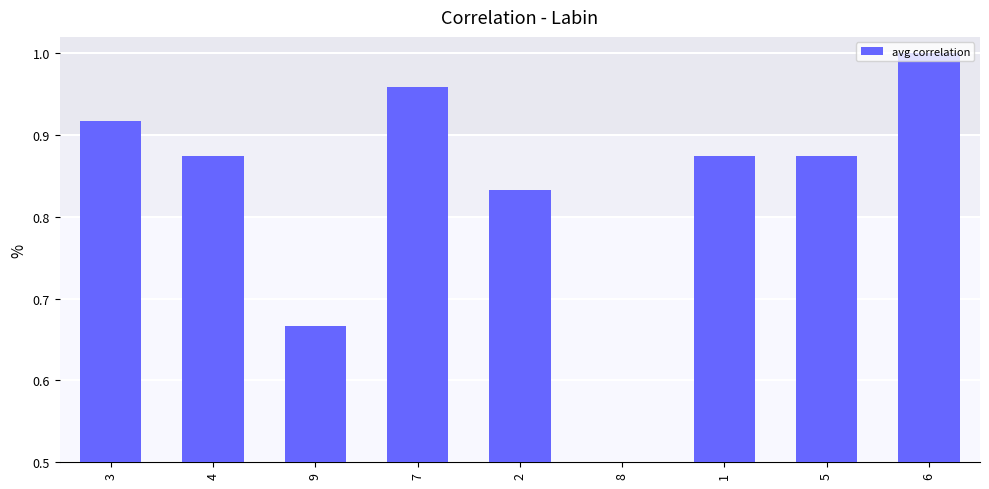

What is the minimum value shown in the chart?

0.5